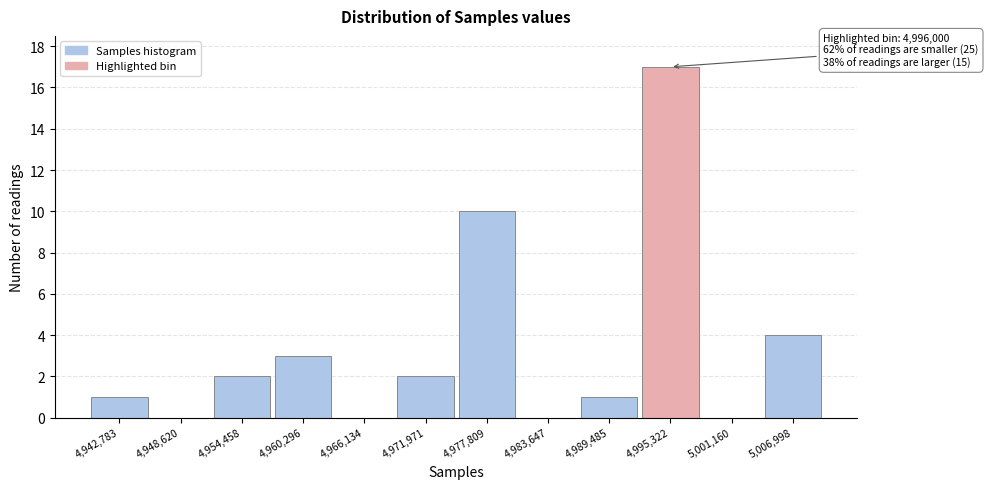

Reading left to right, what are all the values shown in this chart?

4,942,783=1	4,948,620=0	4,954,458=2	4,960,296=3	4,966,134=0	4,971,971=2	4,977,809=10	4,983,647=0	4,989,485=1	4,995,322=17	5,001,160=0	5,006,998=4